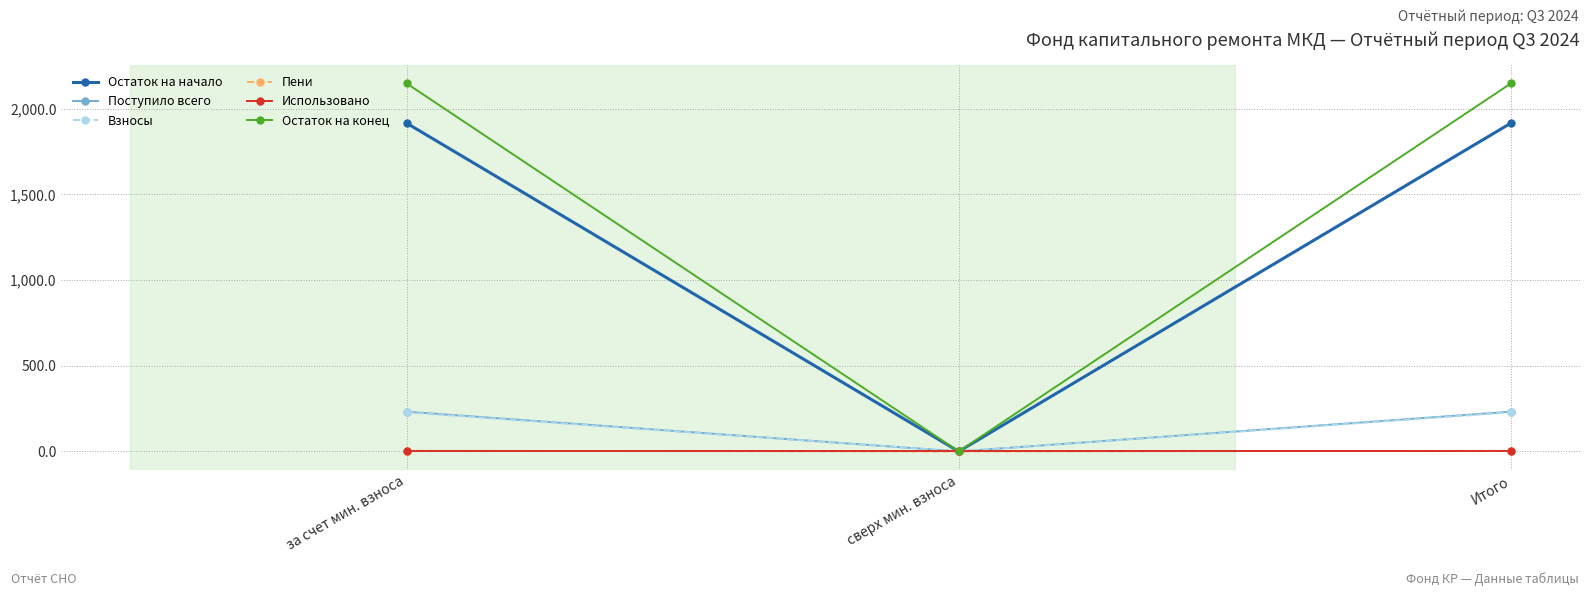

What is the greatest value displayed?

2148.0